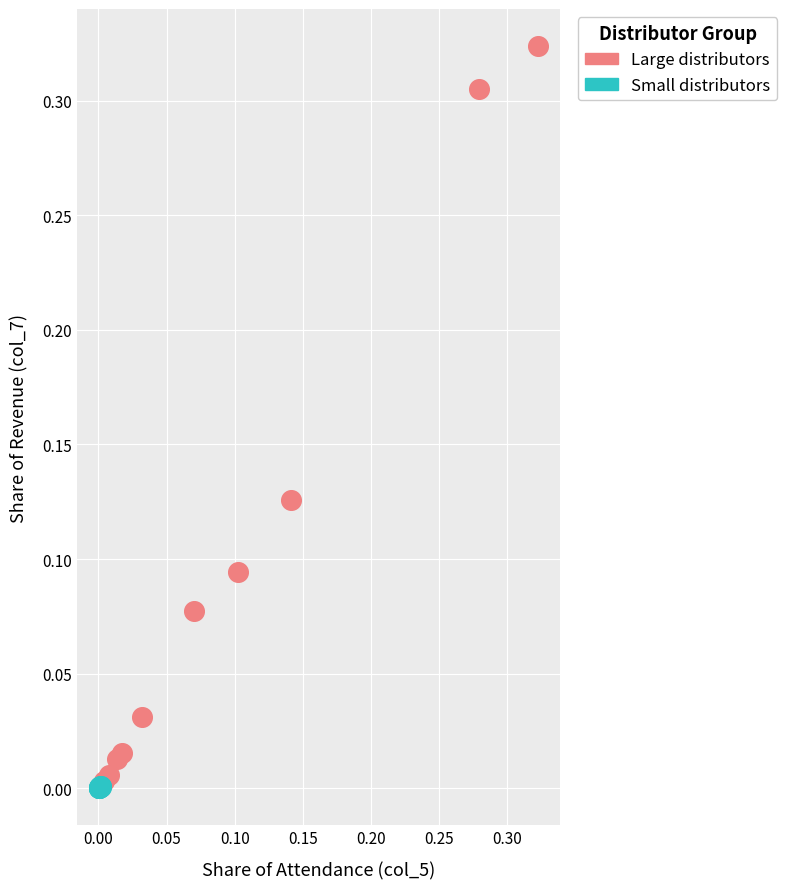

Which series reaches the maximum Y coordinate?

Large distributors